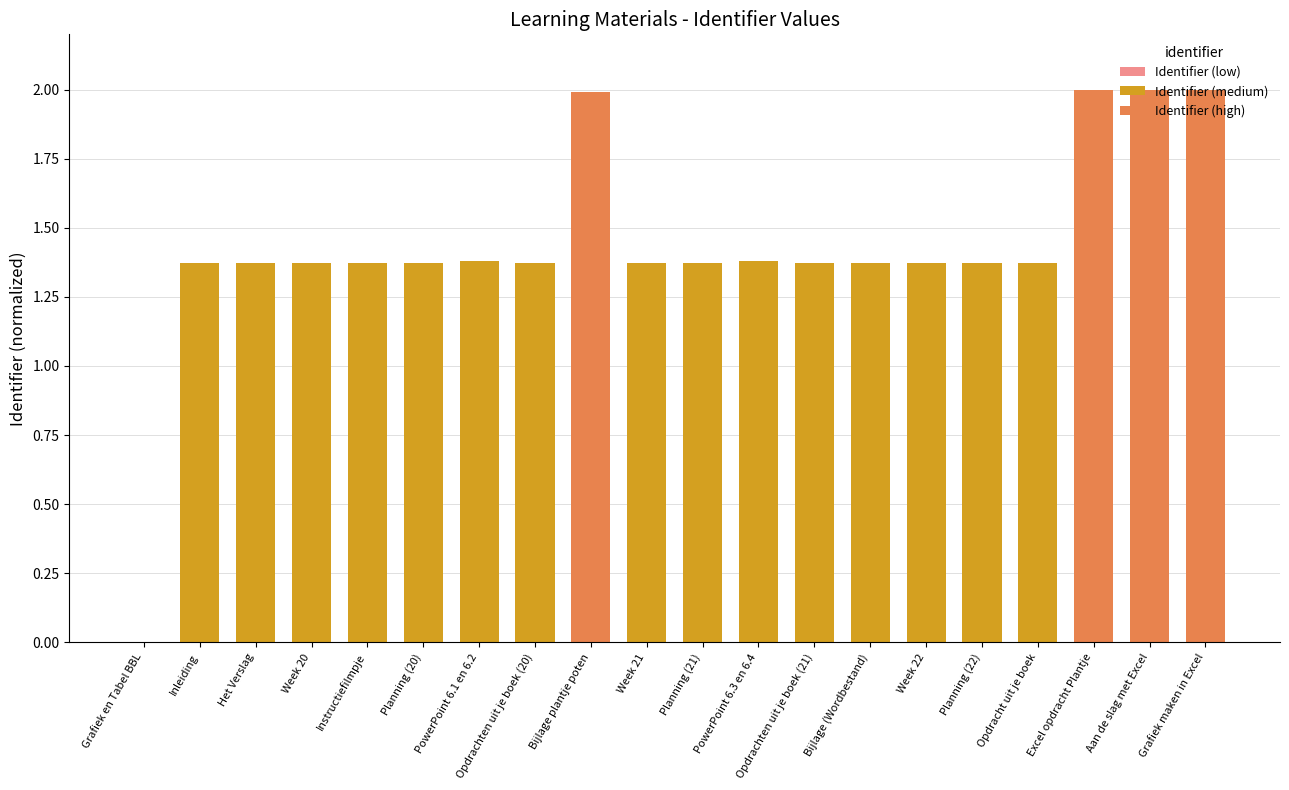

Are the bars grouped side by side (vs. stacked)?

No